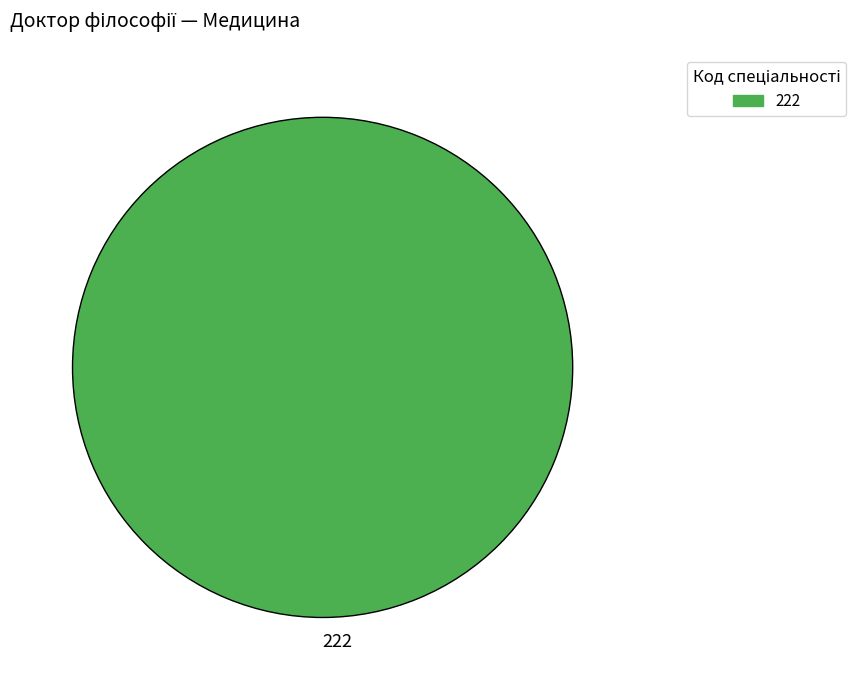

True or false: 222 accounts for 100% of the total.

True